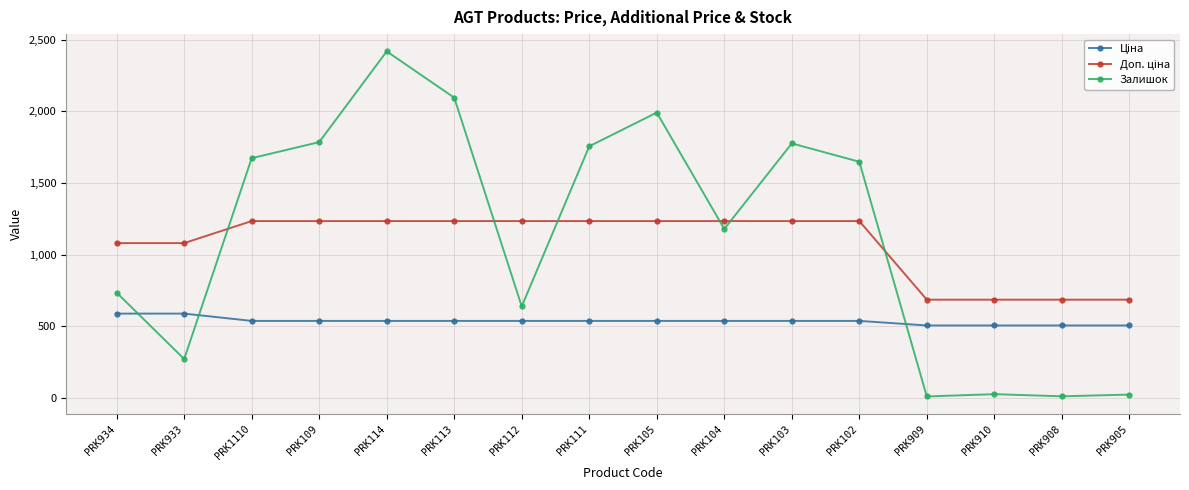

What position from the left is PRK113?

6